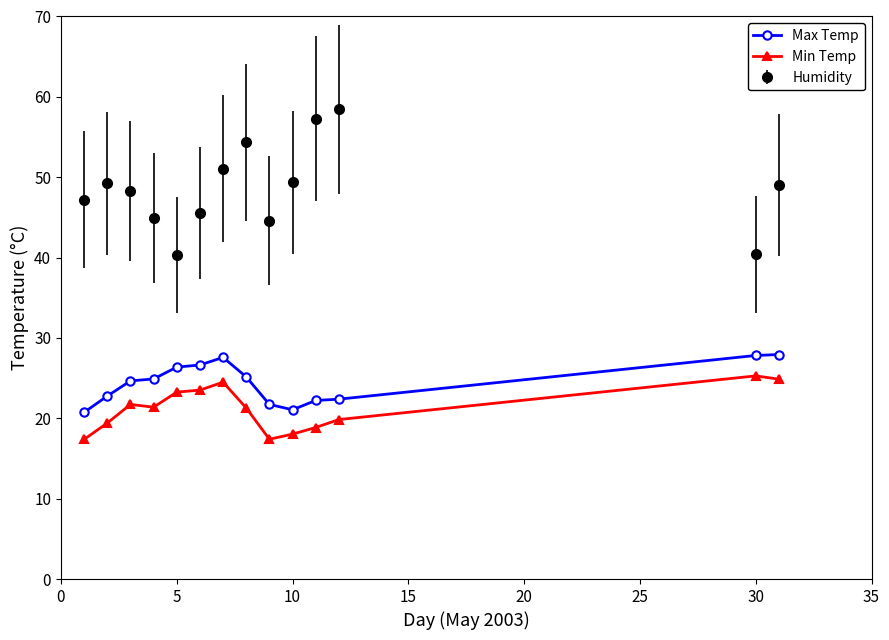

At how many categories does at least one series exceed 37?

14